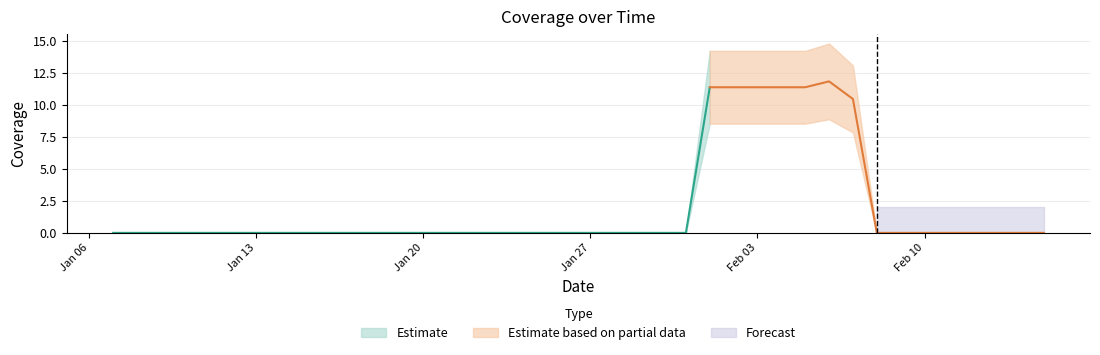

What is the value of the 29th point from the left?

11.4